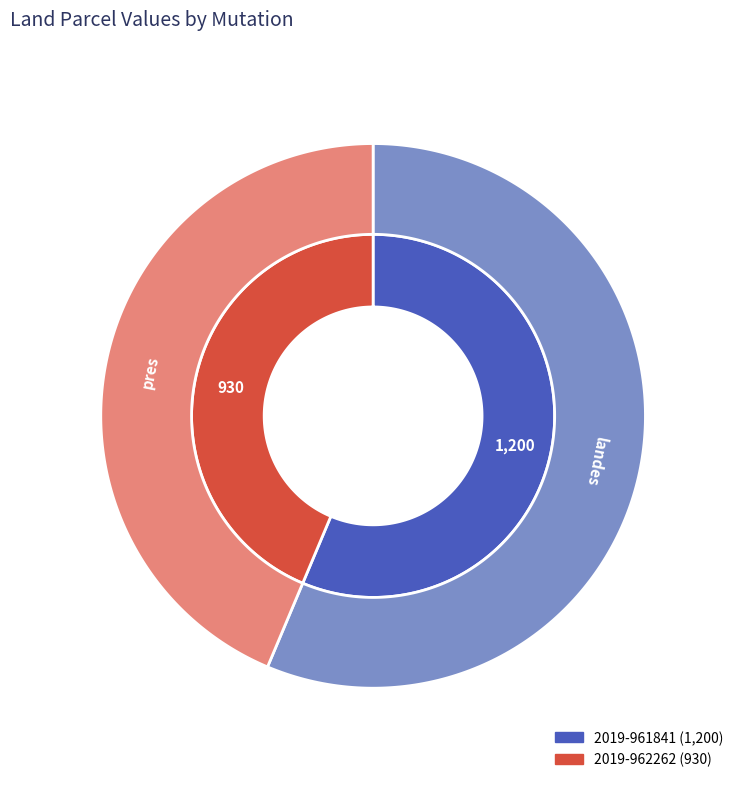

Which slice is the smallest?

2019-962262